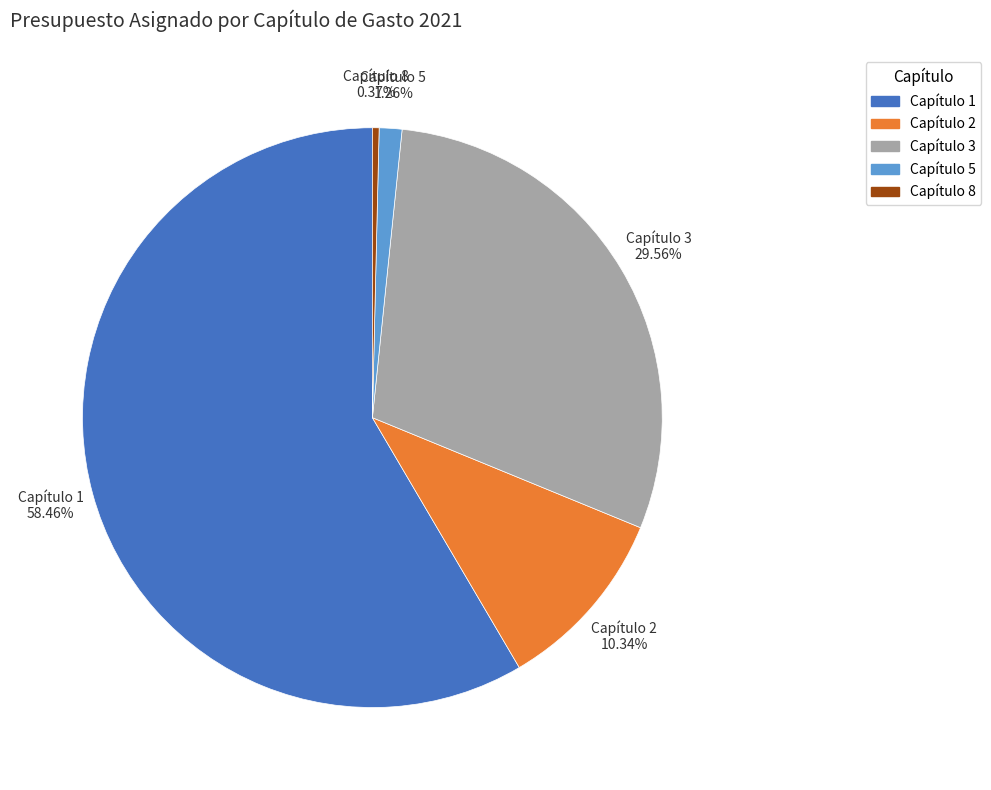

What percentage is the Capítulo 5 slice, to the nearest percent?

1%